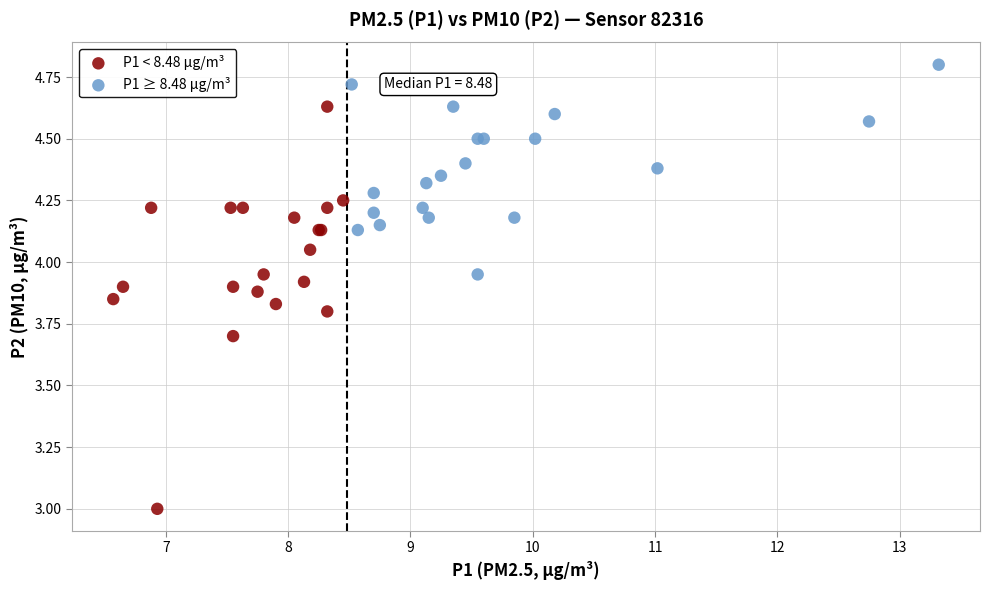

Which series reaches the maximum Y coordinate?

P1 ≥ 8.48 µg/m³